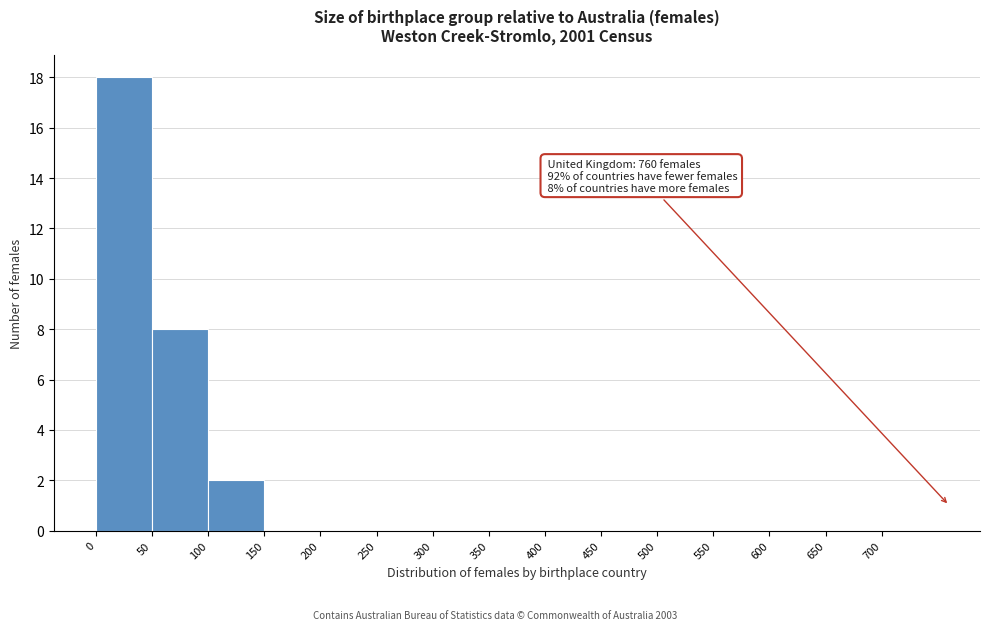

Which range on the x-axis has the tallest bar?

0 to 50